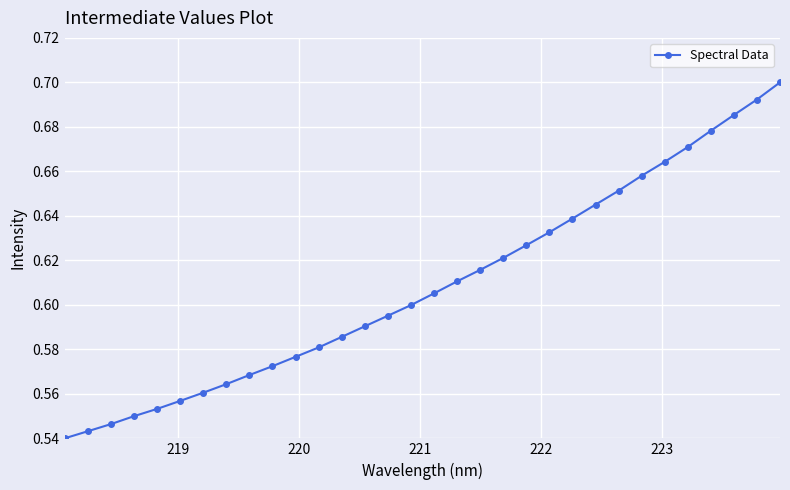

Count the values in the range 0 to 1.

32